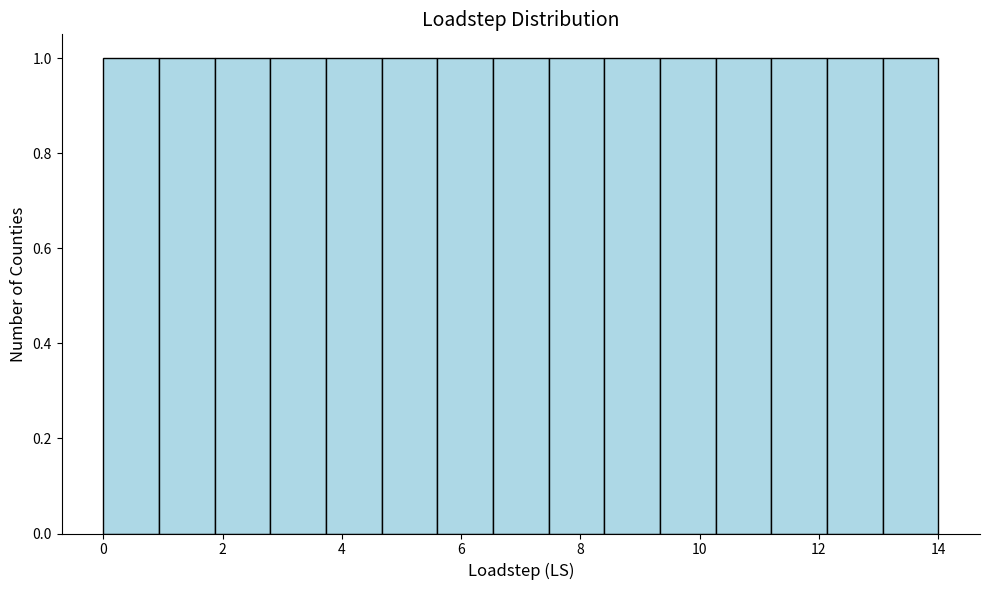

Reading left to right, list every bar in this chart as the range it spans on the x-axis followed by its height. Neither the bar edges nor the heights are printed on the chart, so give them approximately, as read against the axes.

0.0 to 1.0: 1
1.0 to 1.8: 1
1.8 to 2.8: 1
2.8 to 3.8: 1
3.8 to 4.6: 1
4.6 to 5.6: 1
5.6 to 6.6: 1
6.6 to 7.4: 1
7.4 to 8.4: 1
8.4 to 9.4: 1
9.4 to 10.2: 1
10.2 to 11.2: 1
11.2 to 12.2: 1
12.2 to 13.0: 1
13.0 to 14.0: 1